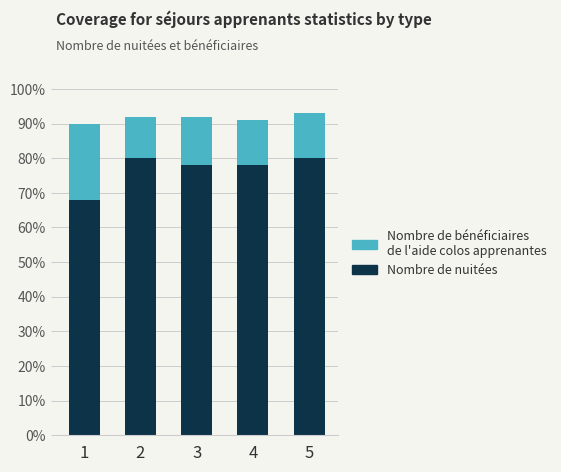

The value of Nombre de nuitées at 2 is 0.5. True or false?

False